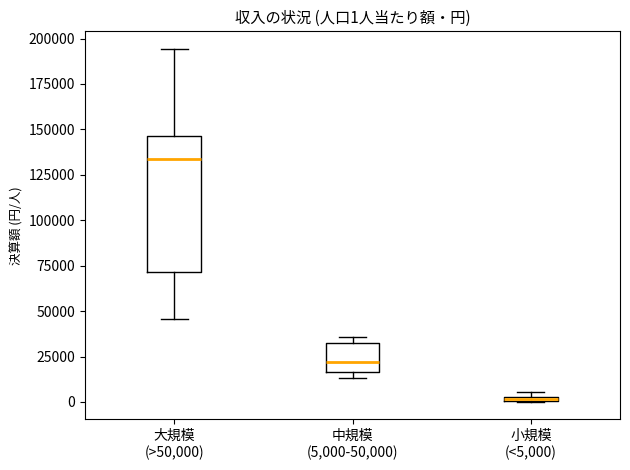

Which box has the highest median line?

大規模 (>50,000)